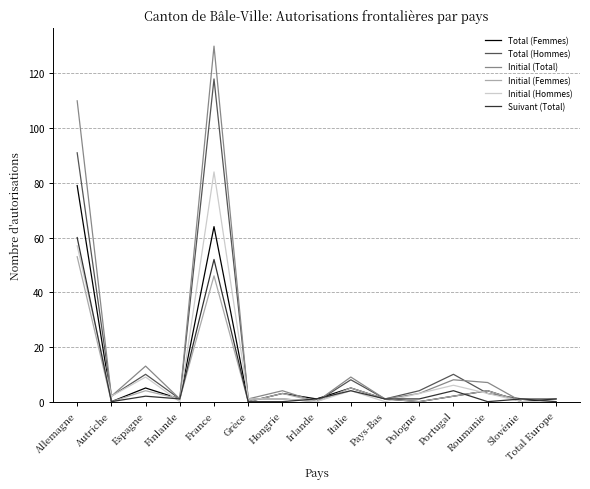

Where is the first local minimum for Initial (Total)?

Autriche